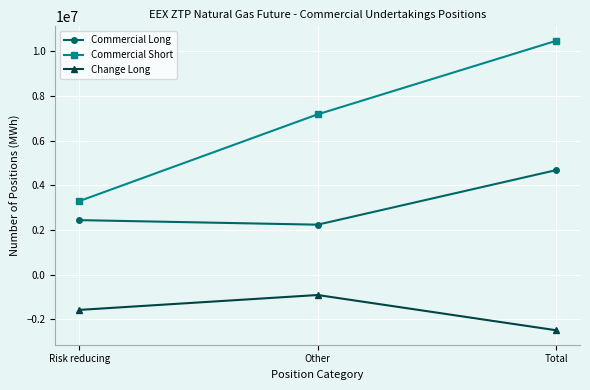

What is the difference between the second highest and minimum values in the Commercial Long series?

204190